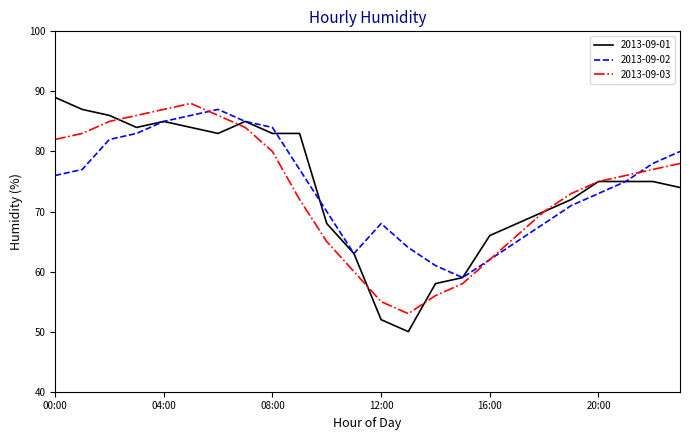

Which series has the widest spread of values?

2013-09-01